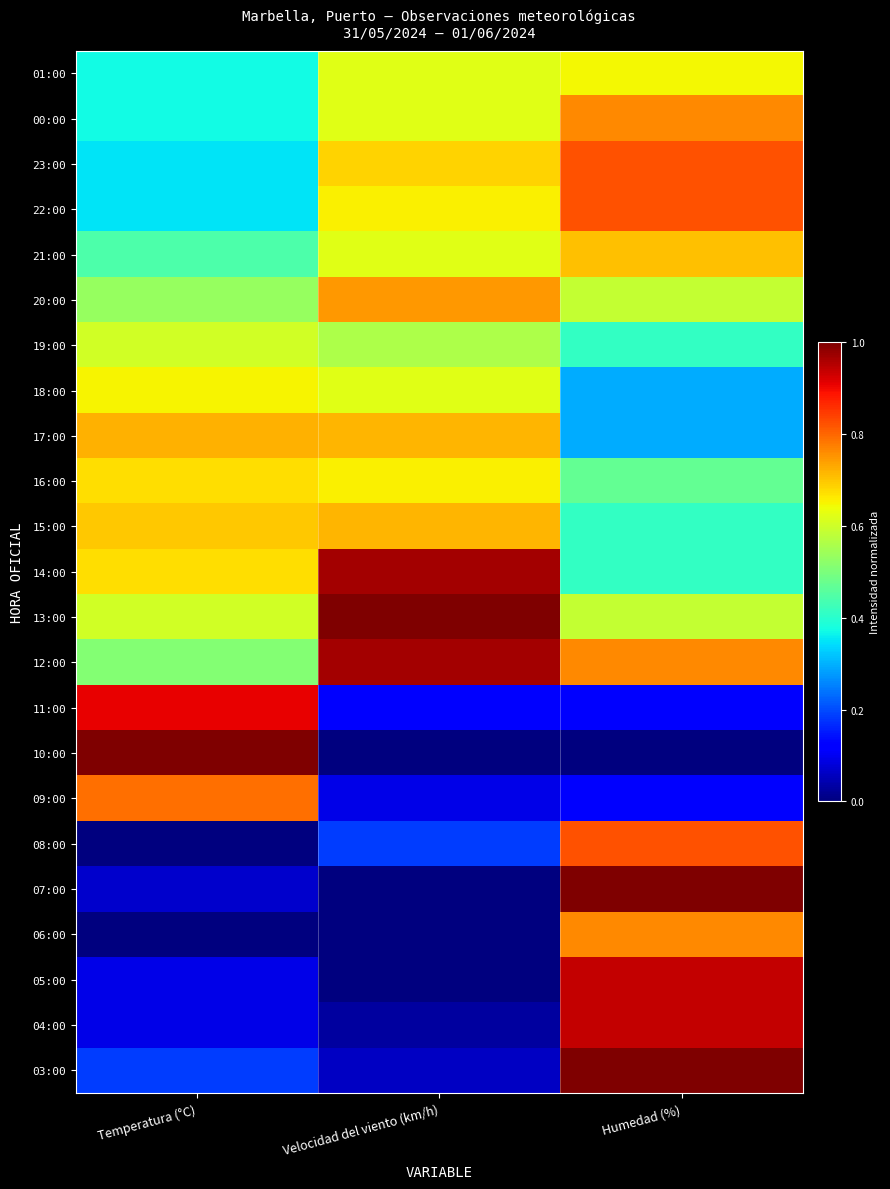

Which label corresponds to the largest value in the chart?

Velocidad del viento (km/h)